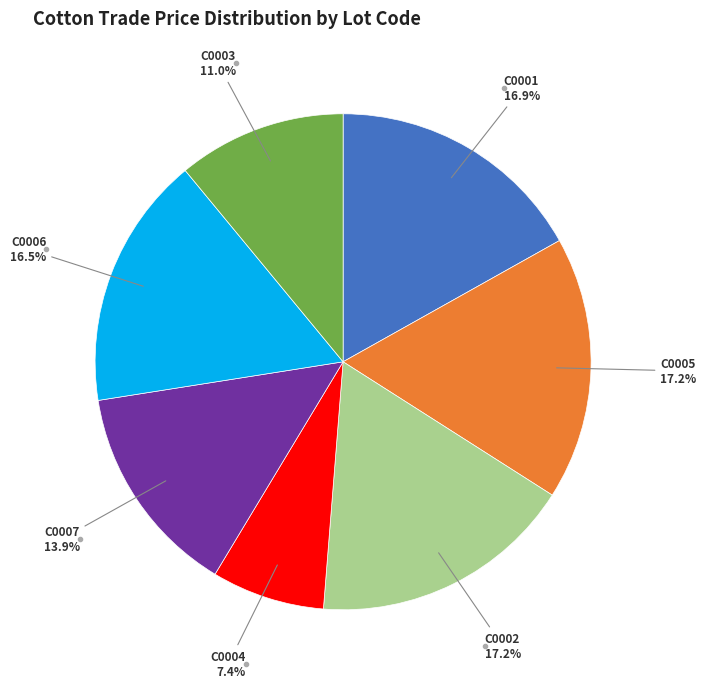

Does any single category account for the majority?

No